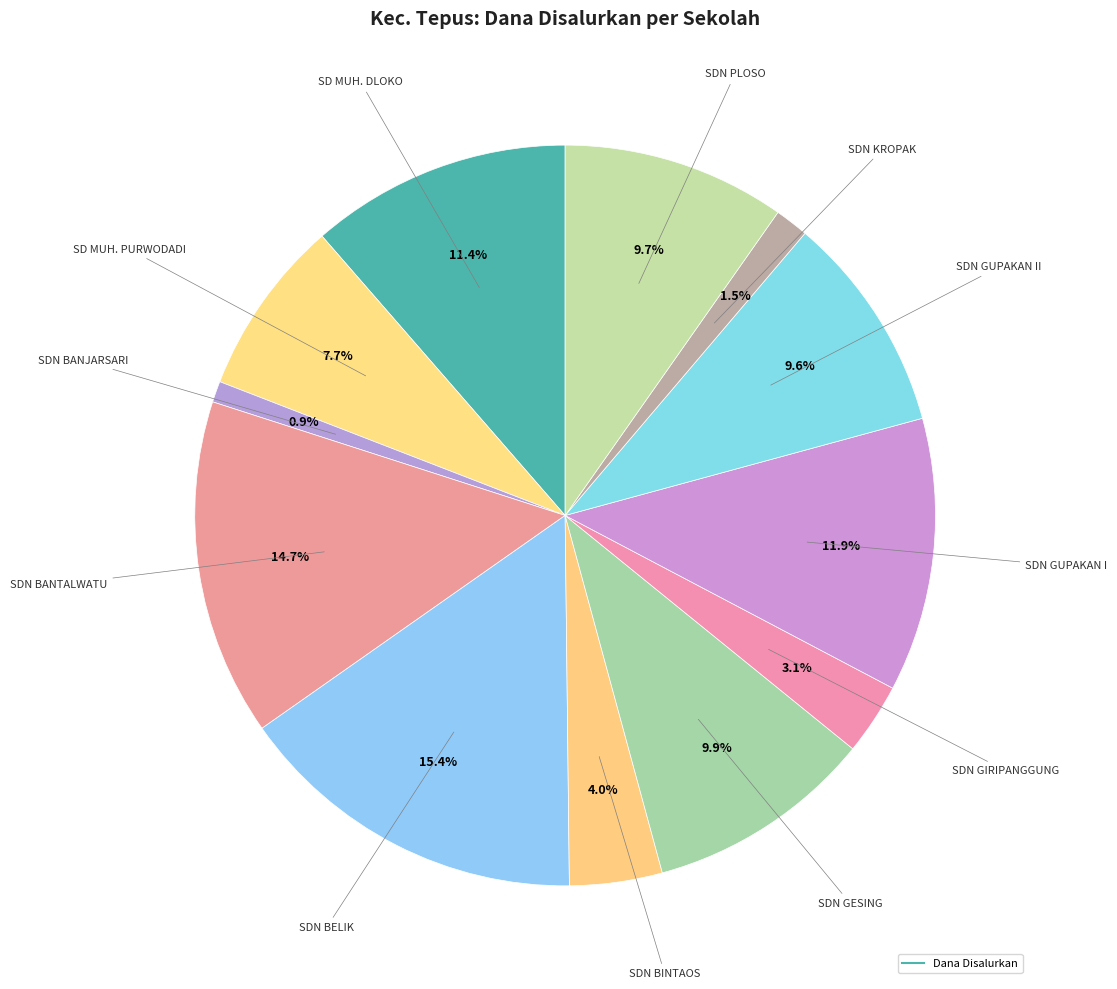

Rank the categories by value from lowest to highest.

SDN BANJARSARI TEPUS, SDN KROPAK TEPUS, SDN GIRIPANGGUNG TEPUS, SDN BINTAOS TEPUS, SD MUHAMMADIYAH PURWODADI TEPUS, SDN GUPAKAN II TEPUS, SDN PLOSO TEPUS, SDN GESING TEPUS, SD MUHAMMADIYAH DLOKO TEPUS, SDN GUPAKAN I TEPUS, SDN BANTALWATU TEPUS, SDN BELIK TEPUS